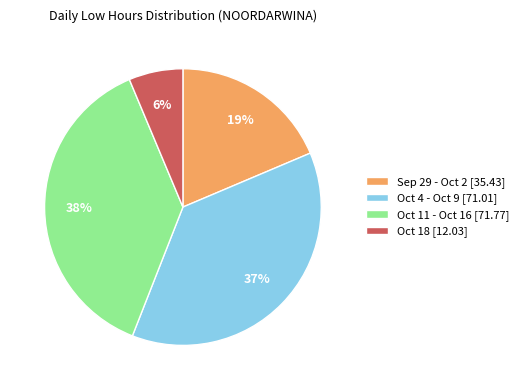

The Oct 11 - Oct 16 [71.77] slice represents 38% of the pie. True or false?

True